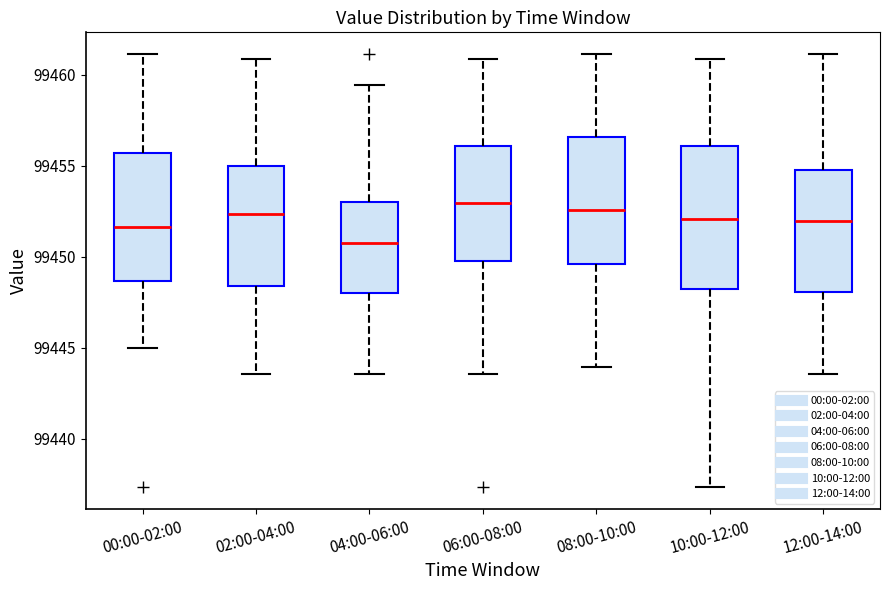

Where is the lower edge of the box for 08:00-10:00 on the y-axis? The values are not printed on the chart, so give them approximately, as read against the axis.

99449.5